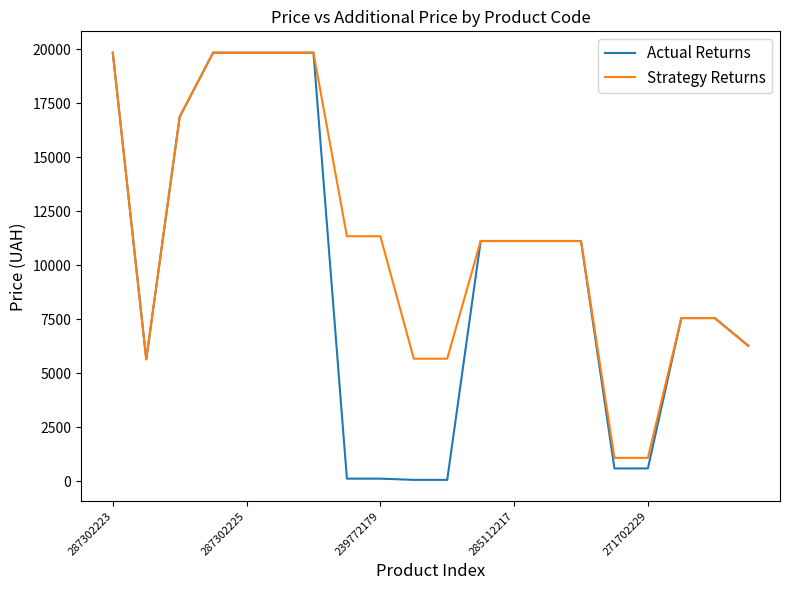

What is the maximum value shown in the chart?

19831.1